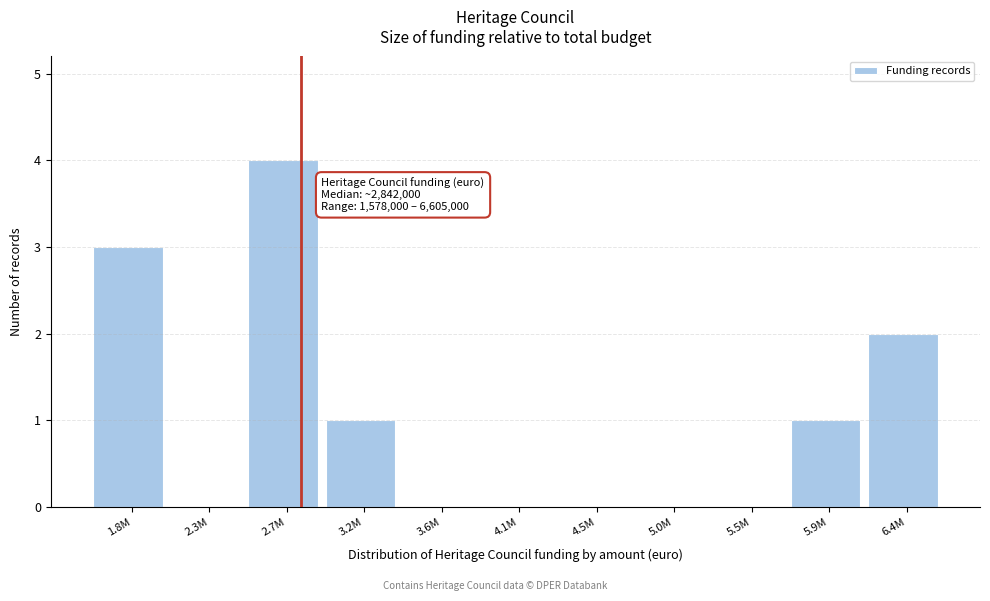

Reading right to left, extract all data points from this chart.

6.4M=2	5.9M=1	5.5M=0	5.0M=0	4.5M=0	4.1M=0	3.6M=0	3.2M=1	2.7M=4	2.3M=0	1.8M=3